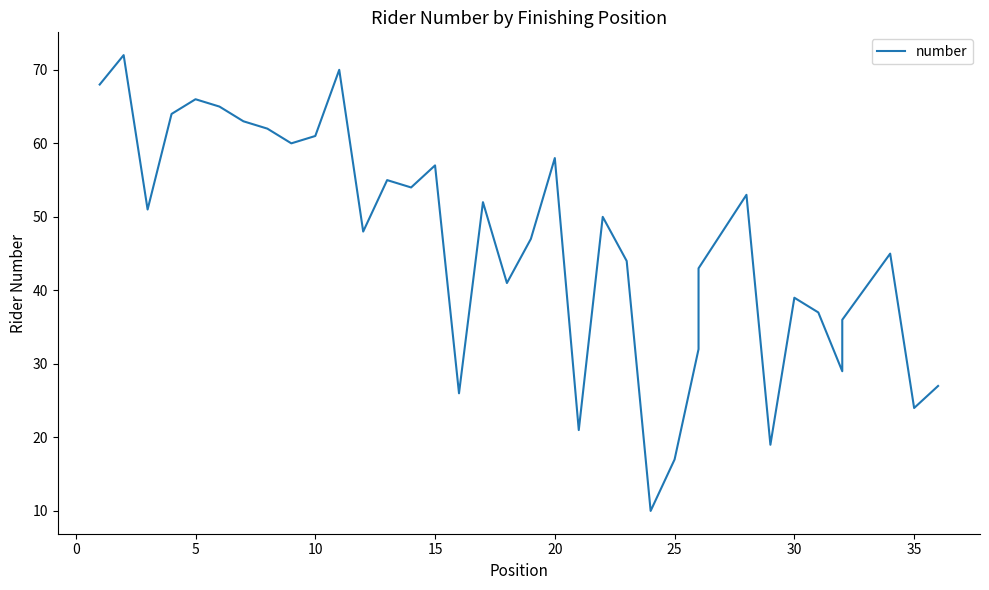

Reading right to left, transcribe all the data shown in this chart.

27	24	45	36	29	37	39	19	53	43	32	17	10	44	50	21	58	47	41	52	26	57	54	55	48	70	61	60	62	63	65	66	64	51	72	68